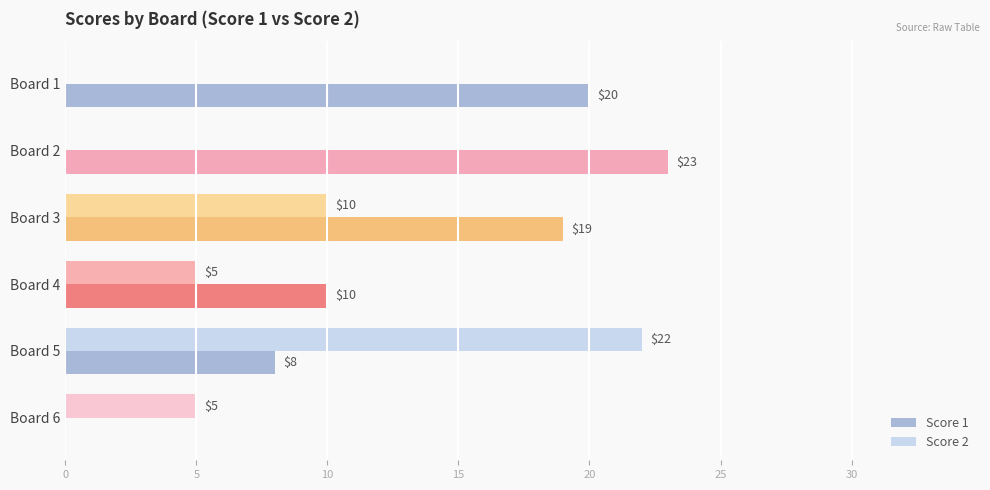

True or false: Score 2 has a value of 9 at Board 6.

False